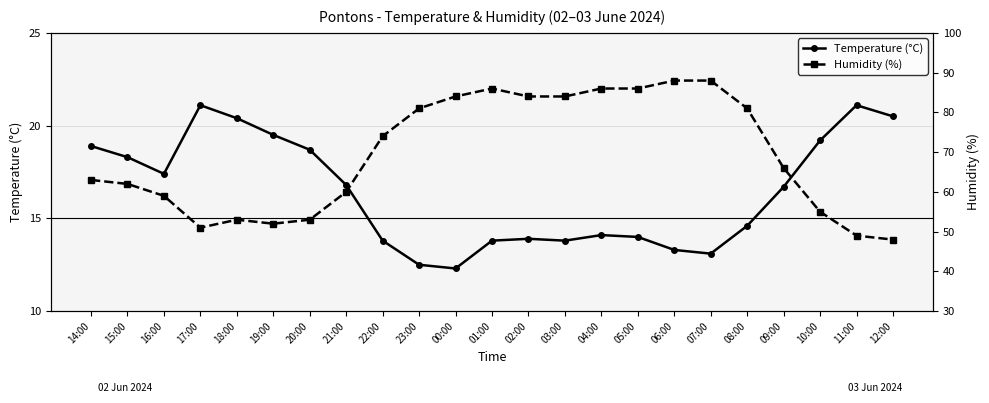

Reading left to right, transcribe all the data shown in this chart.

Temperature (°C): 14:00=18.9	15:00=18.3	16:00=17.4	17:00=21.1	18:00=20.4	19:00=19.5	20:00=18.7	21:00=16.8	22:00=13.8	23:00=12.5	00:00=12.3	01:00=13.8	02:00=13.9	03:00=13.8	04:00=14.1	05:00=14.0	06:00=13.3	07:00=13.1	08:00=14.6	09:00=16.7	10:00=19.2	11:00=21.1	12:00=20.5
Humidity (%): 14:00=63.0	15:00=62.0	16:00=59.0	17:00=51.0	18:00=53.0	19:00=52.0	20:00=53.0	21:00=60.0	22:00=74.0	23:00=81.0	00:00=84.0	01:00=86.0	02:00=84.0	03:00=84.0	04:00=86.0	05:00=86.0	06:00=88.0	07:00=88.0	08:00=81.0	09:00=66.0	10:00=55.0	11:00=49.0	12:00=48.0